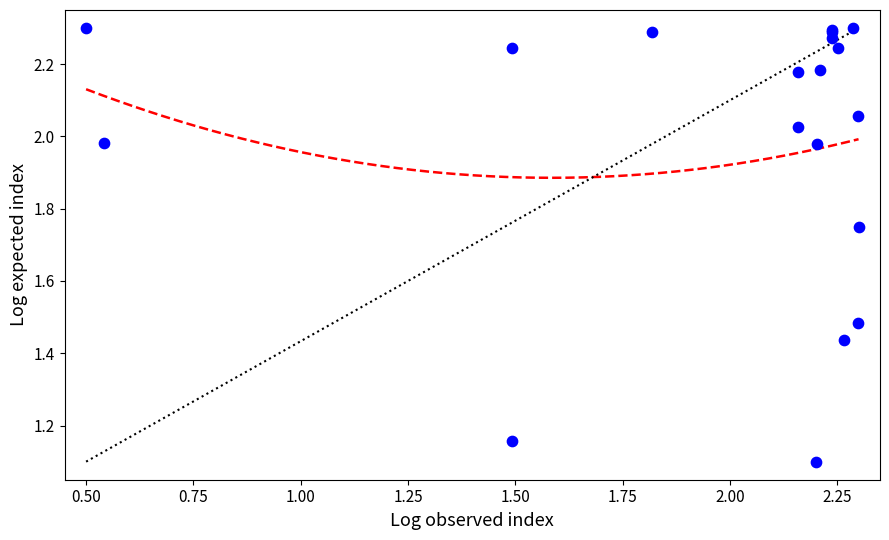

What Y value in the scatter plot is closest to 1?

1.1